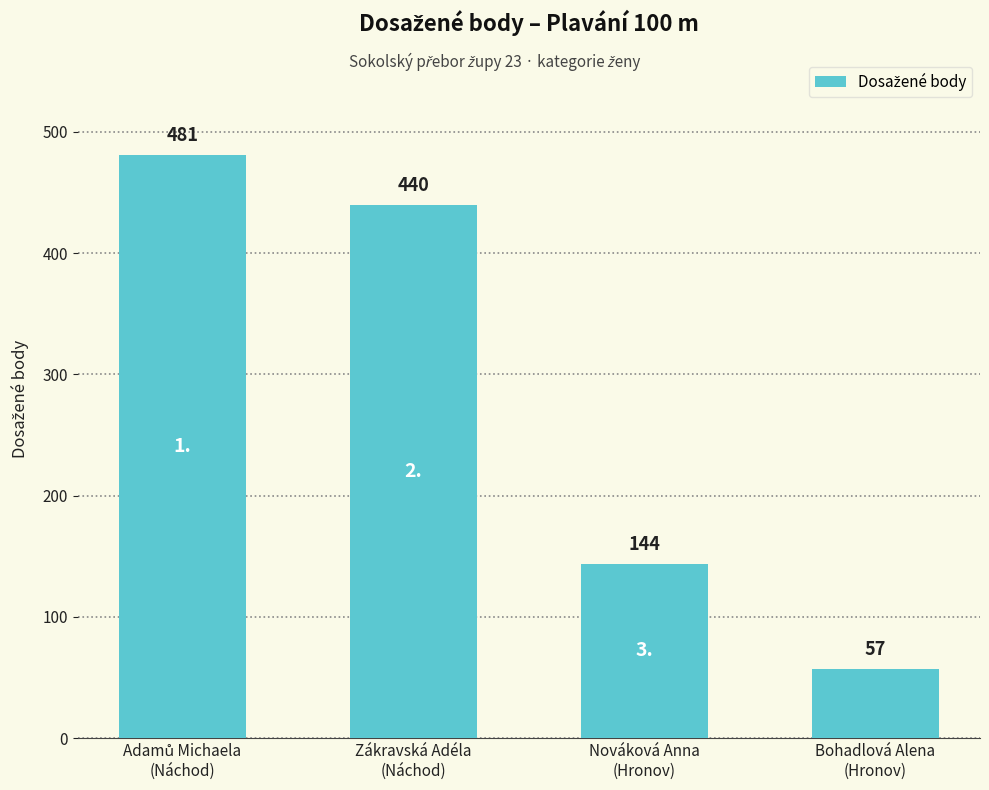

What is the difference between the maximum and second lowest values?

337